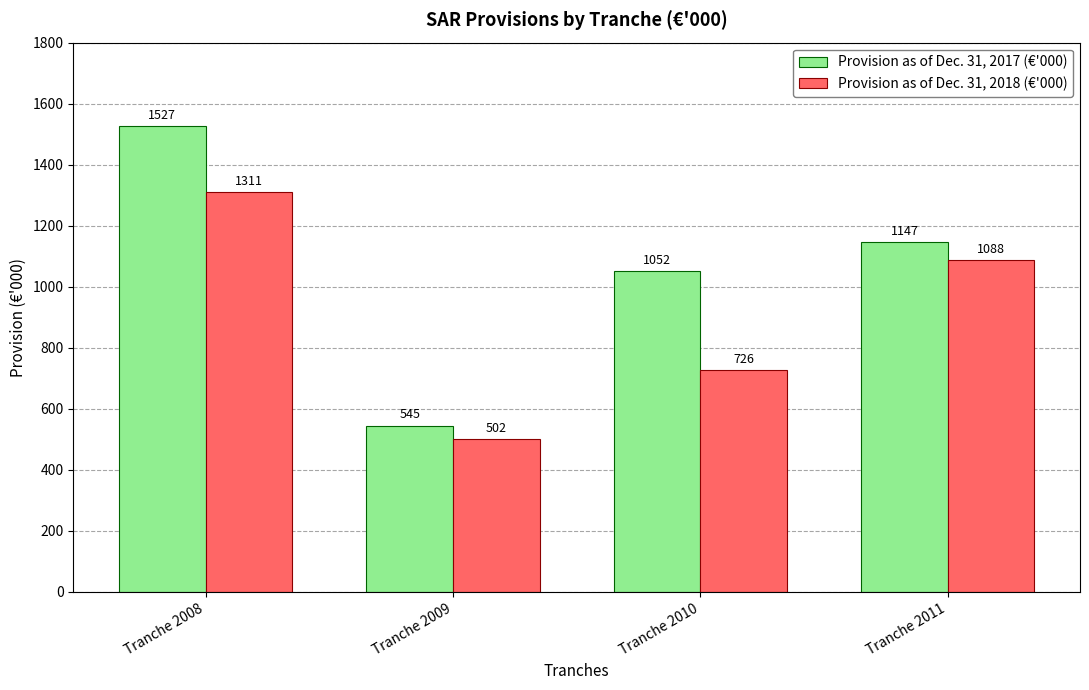

What is the total value across all series at Tranche 2008?

2838